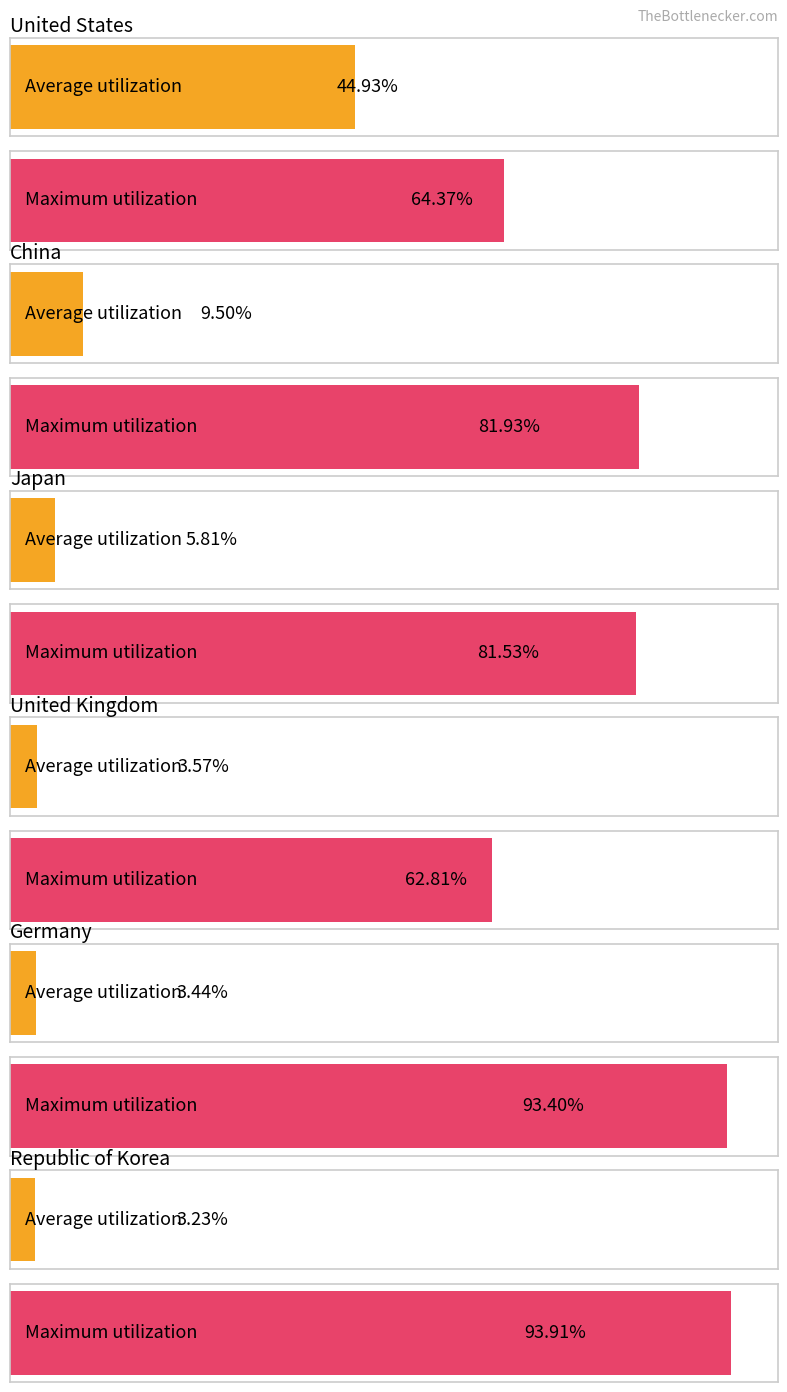

Reading right to left, extract all data points from this chart.

Average utilization: Republic of Korea=3.2	Germany=3.4	United Kingdom=3.6	Japan=5.8	China=9.5	United States=44.9
Maximum utilization: Republic of Korea=93.9	Germany=93.4	United Kingdom=62.8	Japan=81.5	China=81.9	United States=64.4